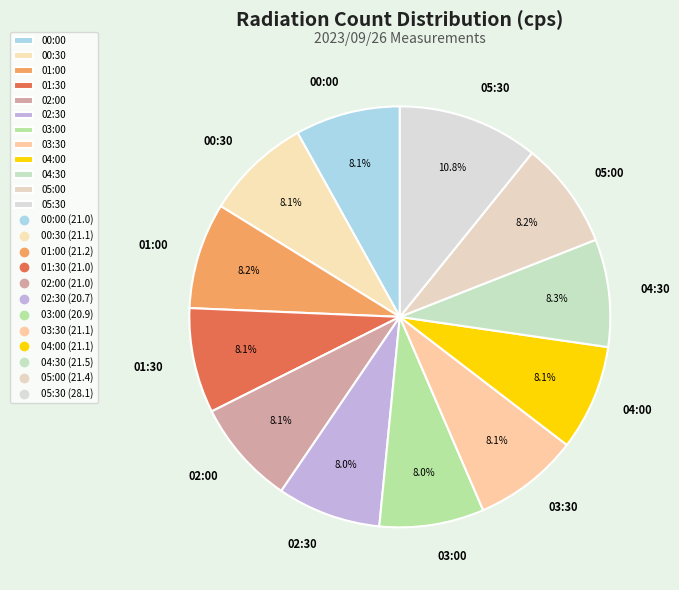

Does any single category account for the majority?

No